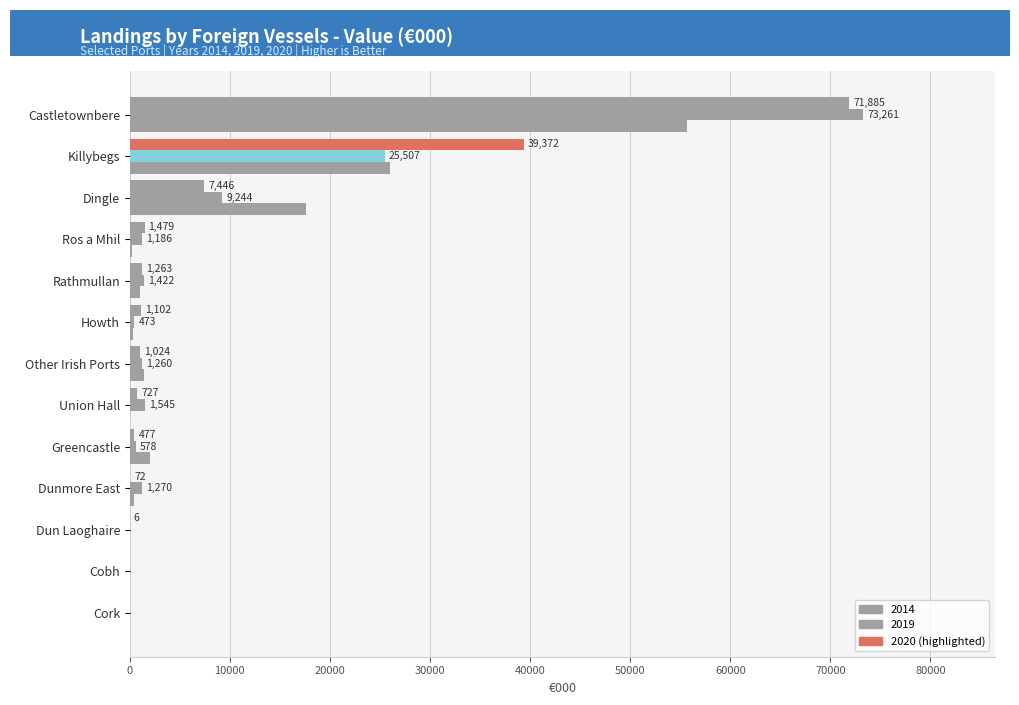

Reading left to right, transcribe all the data shown in this chart.

2019: Castletownbere=73261	Cobh=0	Cork=0	Dingle=9244	Dun Laoghaire=0	Dunmore East=1270	Greencastle=578	Howth=473	Killybegs=25507	Rathmullan=1422	Ros a Mhil=1186	Union Hall=1545	Other Irish Ports=1260
2020: Castletownbere=71885	Cobh=0	Cork=0	Dingle=7446	Dun Laoghaire=6	Dunmore East=72	Greencastle=477	Howth=1102	Killybegs=39372	Rathmullan=1263	Ros a Mhil=1479	Union Hall=727	Other Irish Ports=1024
2014: Castletownbere=55705	Cobh=7	Cork=0	Dingle=17629	Dun Laoghaire=0	Dunmore East=398	Greencastle=1993	Howth=289	Killybegs=26004	Rathmullan=981	Ros a Mhil=254	Union Hall=0	Other Irish Ports=1378